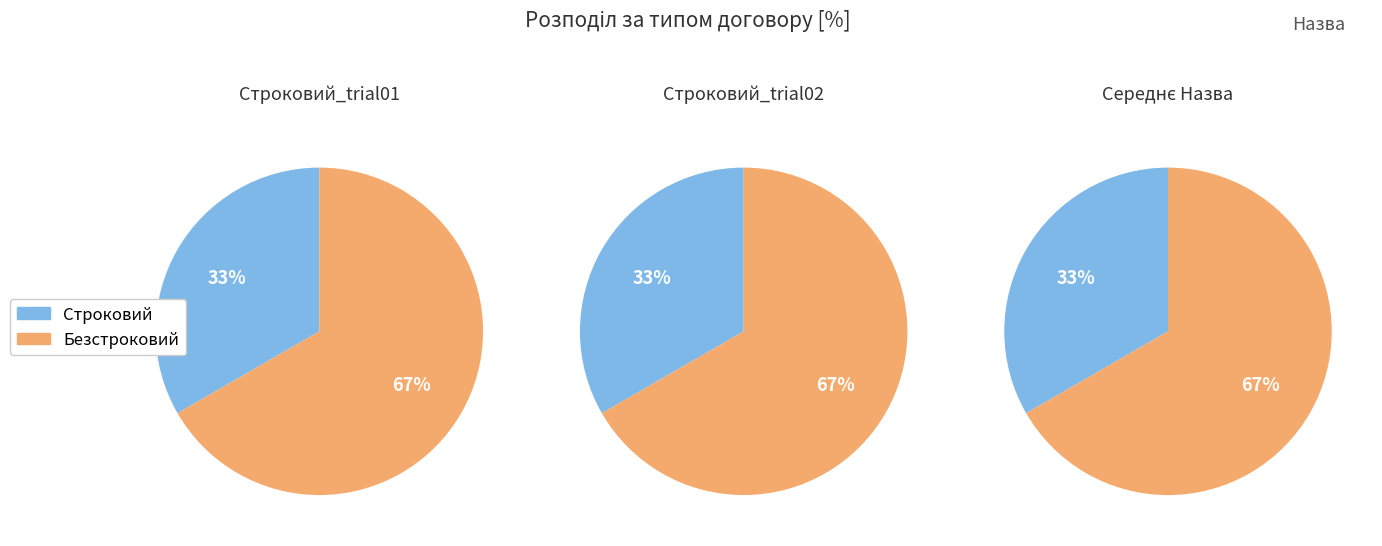

True or false: Безстроковий accounts for 58% of the total.

False